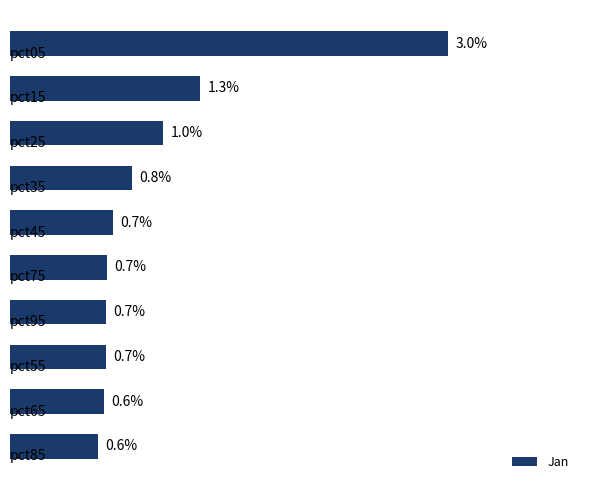

Does the chart contain any negative values?

No